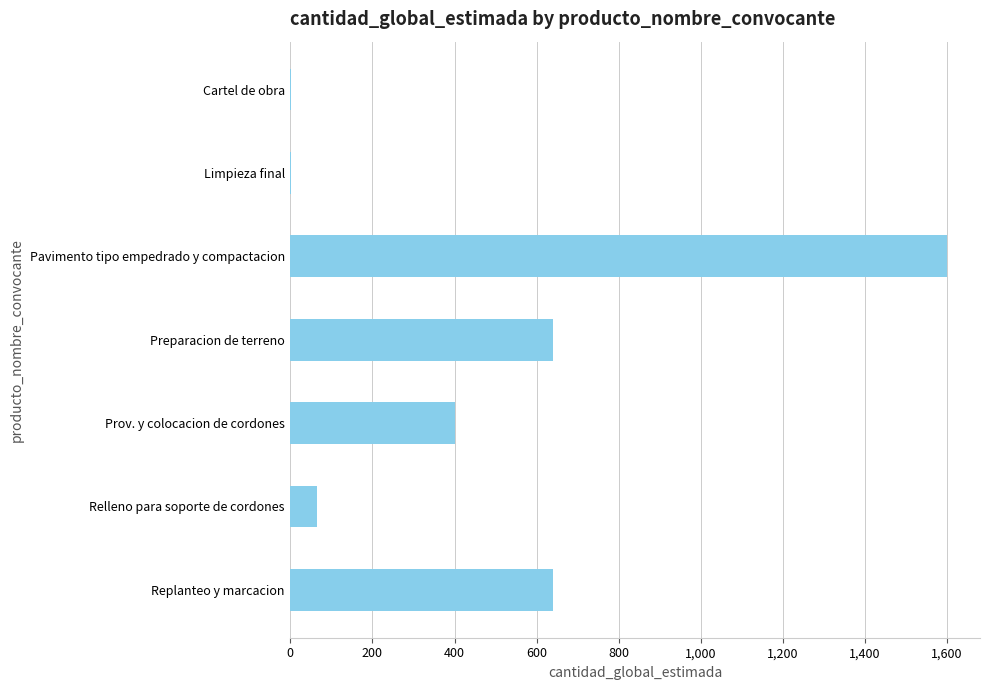

Is it true that the value at Preparacion de terreno is 640?

True